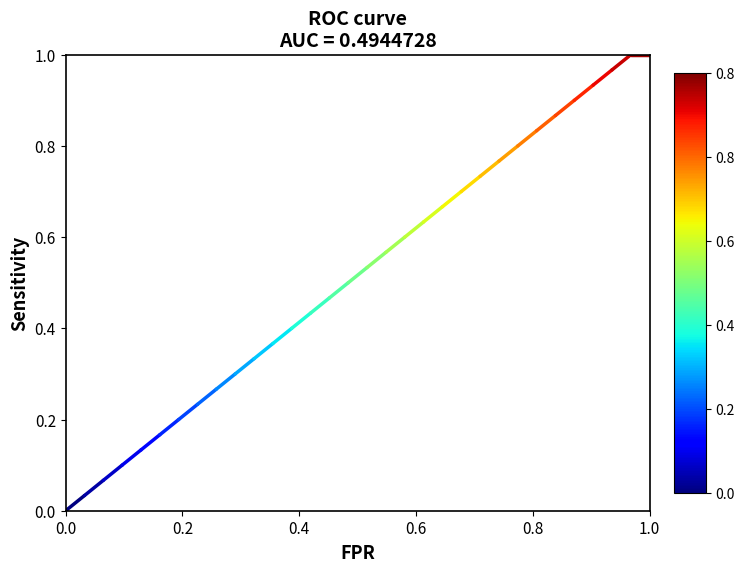

Which has a higher value, 0.0 or 0.2?

0.2